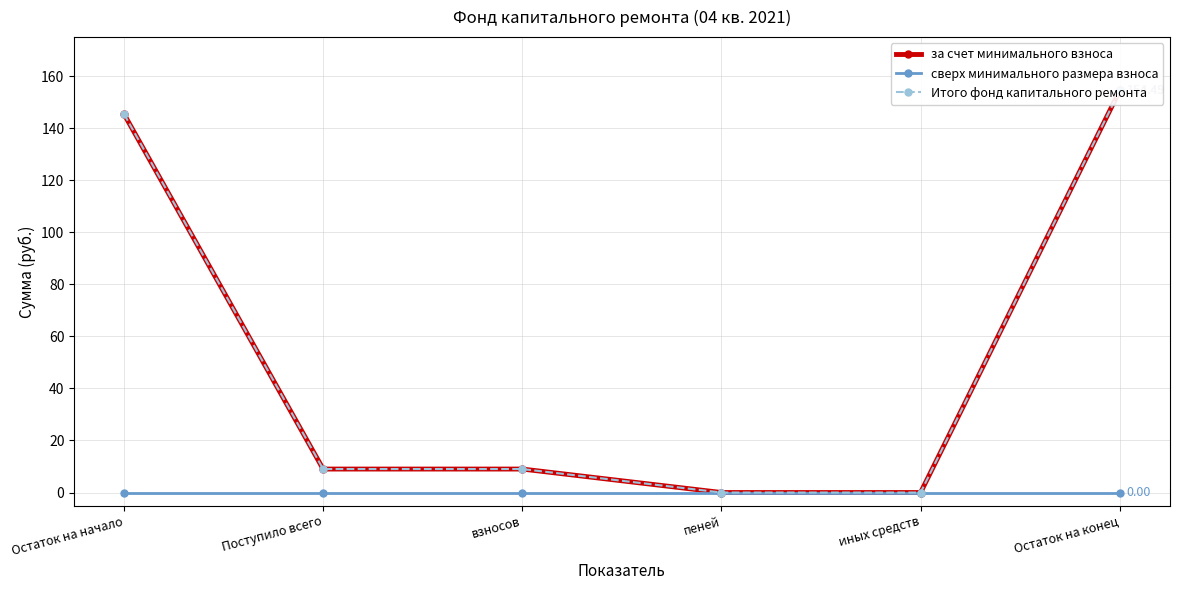

True or false: за счет минимального взноса has a value of 14.0 at взносов.

False